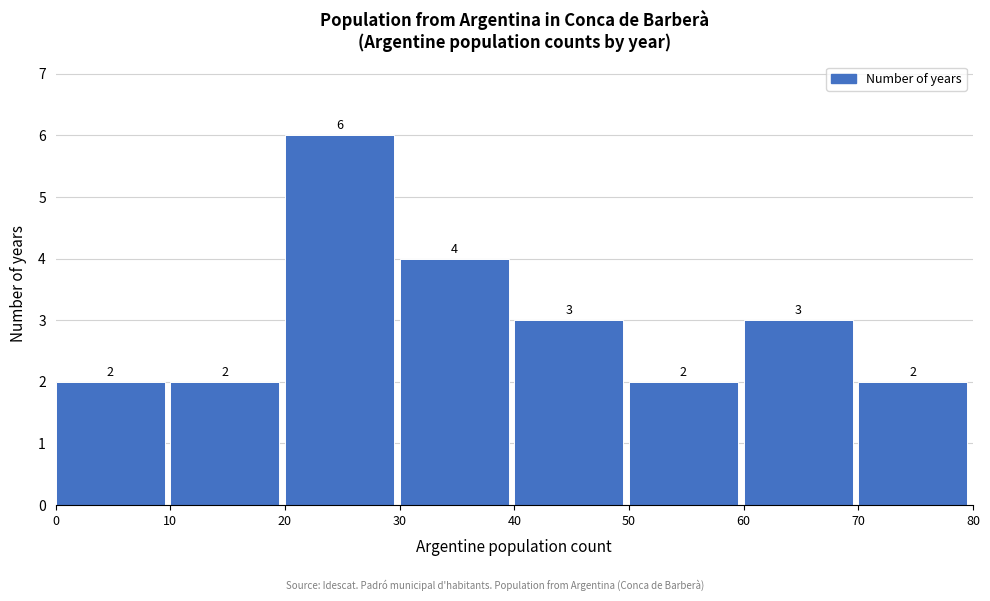

Reading left to right, list every bar in this chart as the range it spans on the x-axis followed by its height.

0 to 10: 2
10 to 20: 2
20 to 30: 6
30 to 40: 4
40 to 50: 3
50 to 60: 2
60 to 70: 3
70 to 80: 2